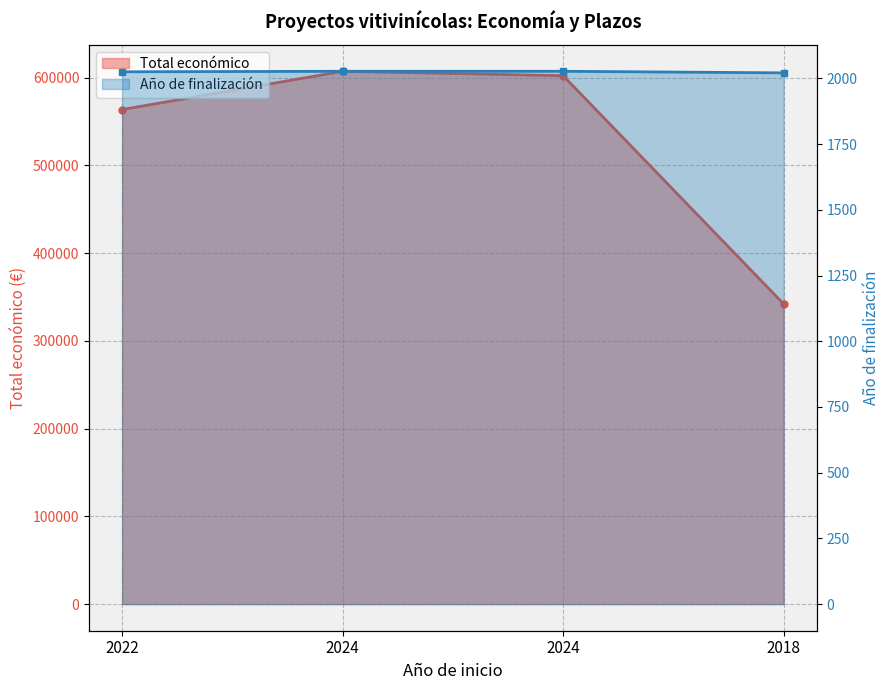

What is the sum of the Año de finalización values at 2018 and 2024?

4048.0